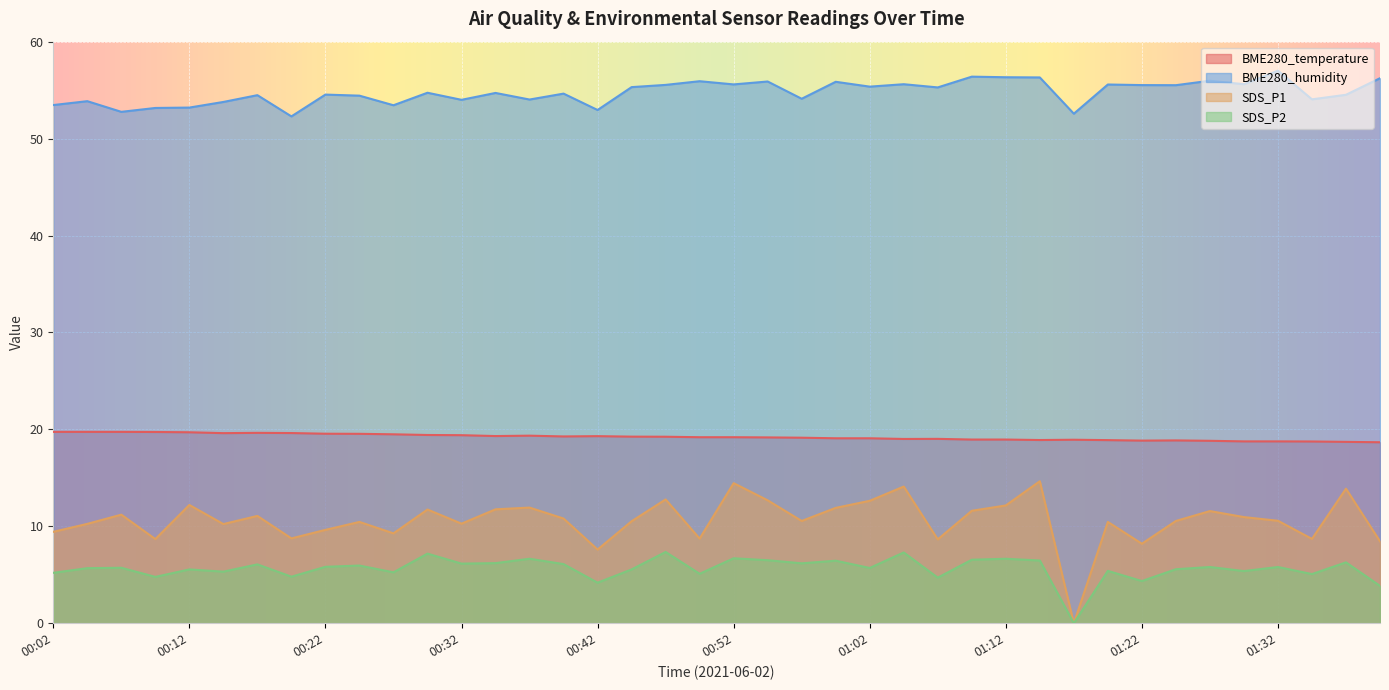

What position from the left is 00:24?

10